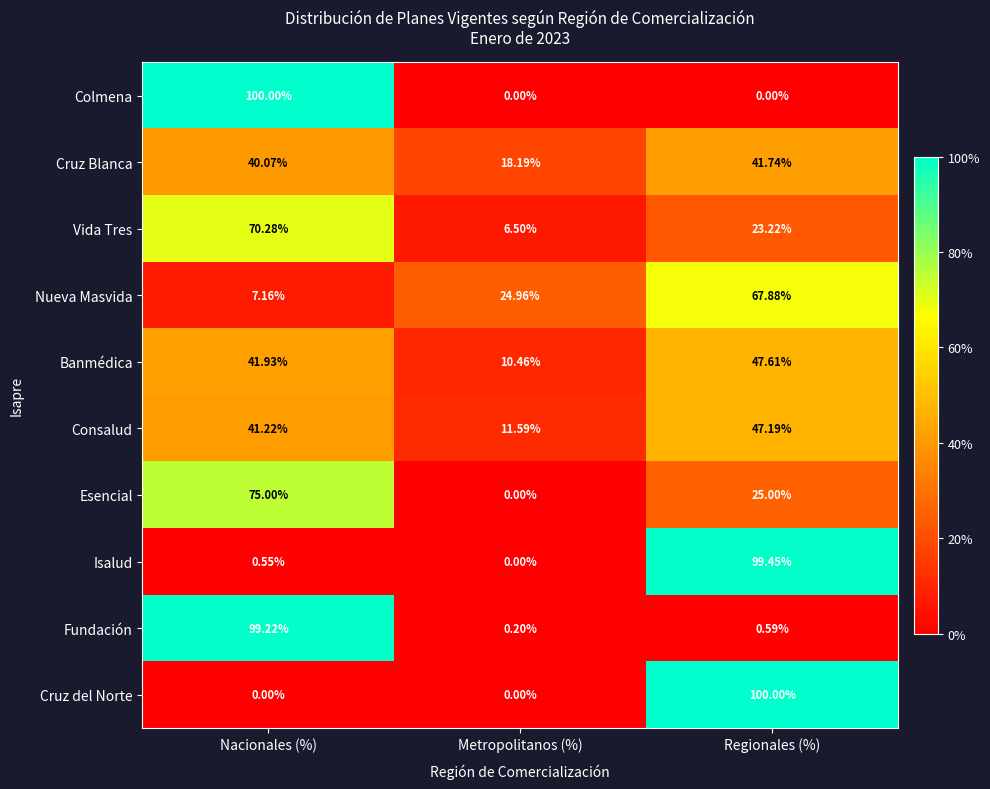

Between Metropolitanos (%) and Regionales (%), which series saw the biggest shift?

Cruz del Norte